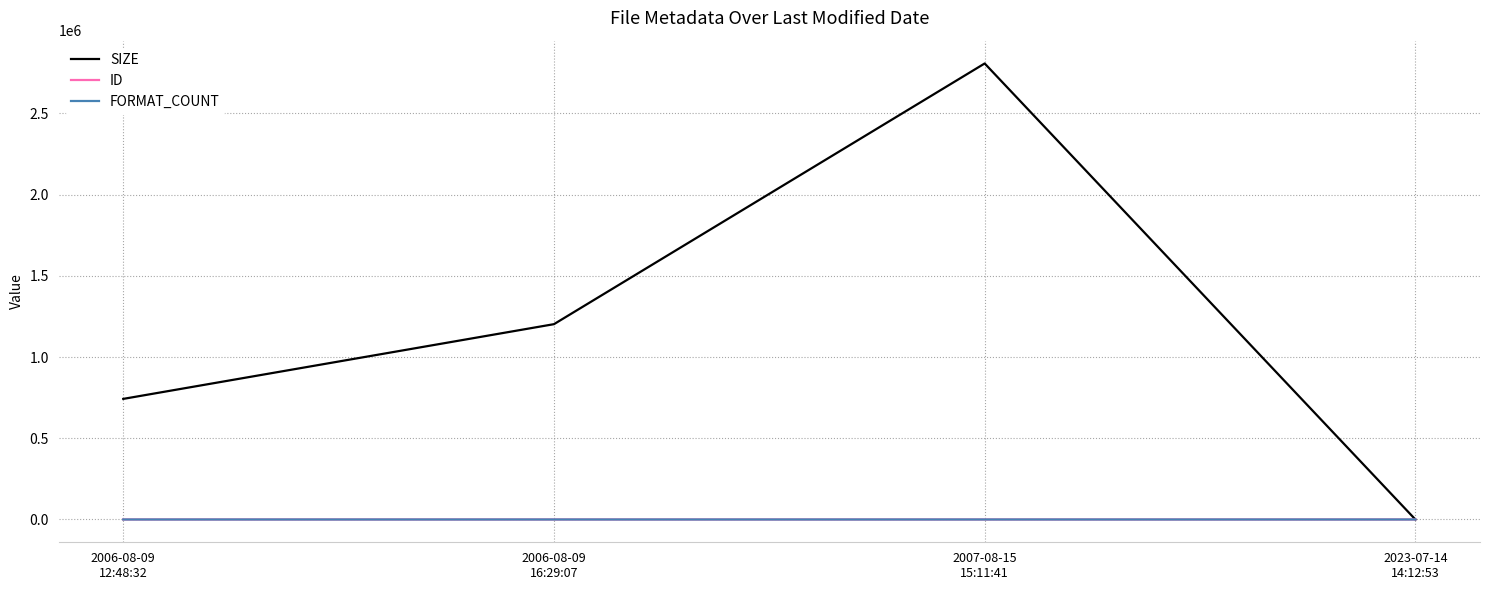

Which series has the widest spread of values?

SIZE